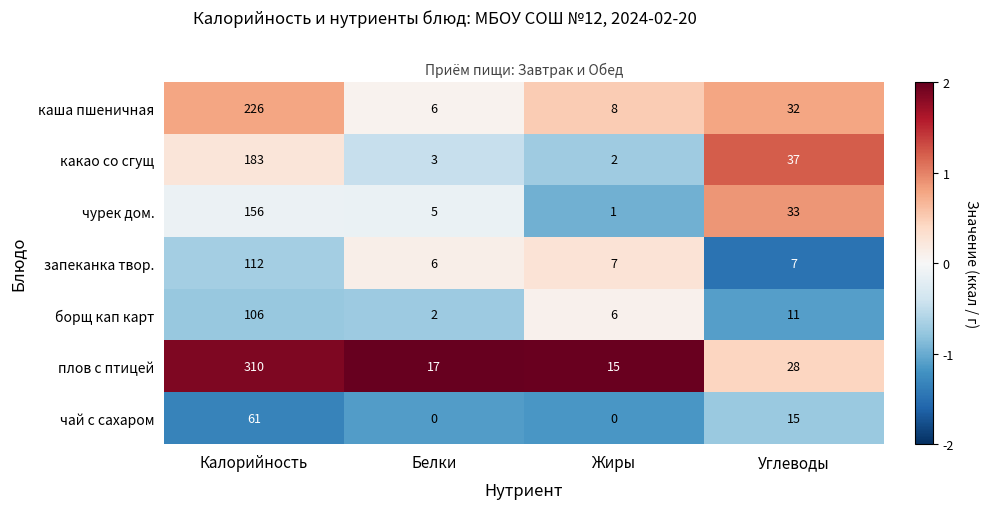

What is the difference between the highest and lowest values at Жиры?

15